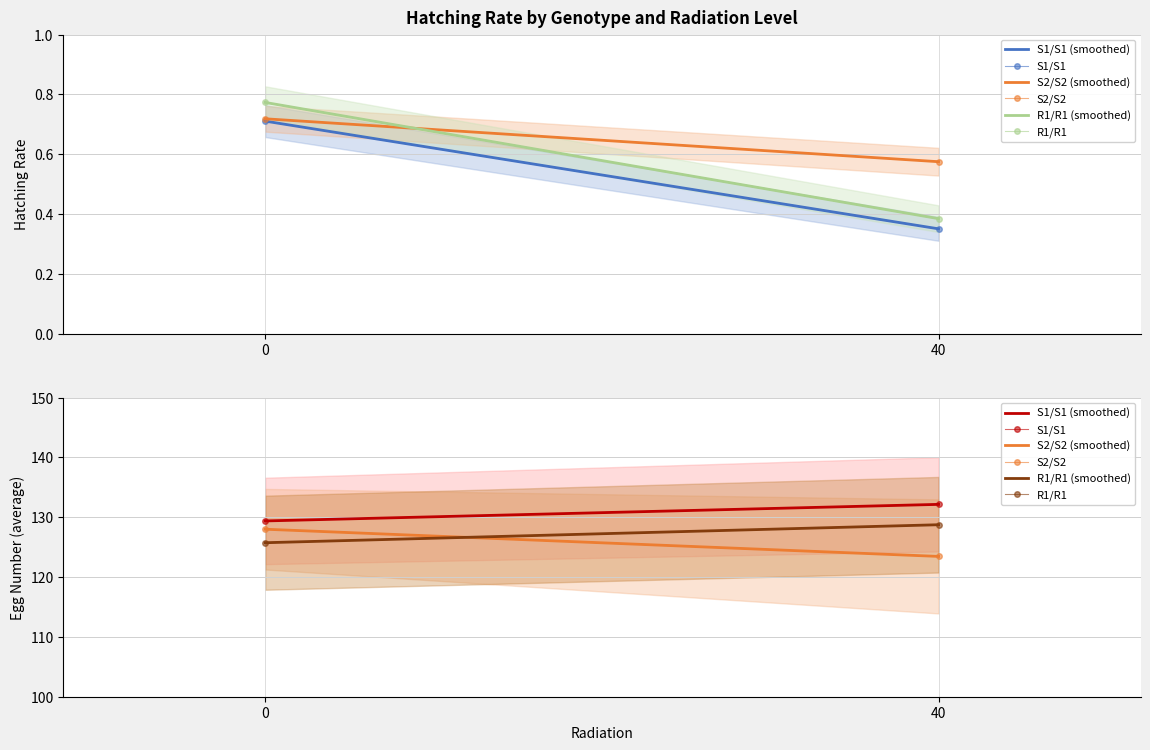

What are all the series names shown in the legend?

S1/S1 (smoothed), S1/S1, S2/S2 (smoothed), S2/S2, R1/R1 (smoothed), R1/R1